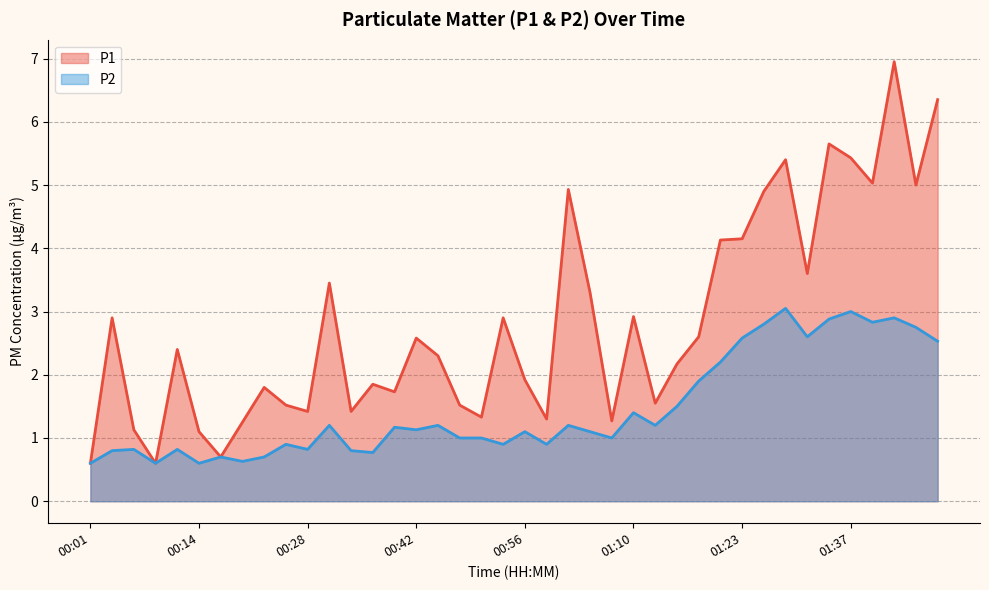

Rank the series by their maximum value, from highest to lowest.

P1, P2